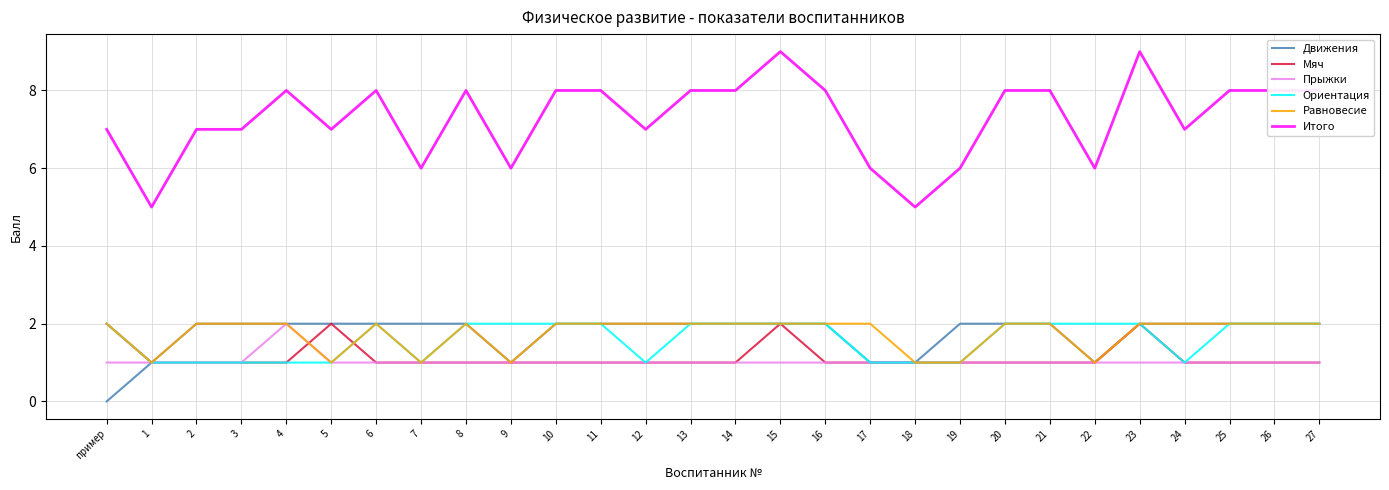

True or false: Мяч and Итого cross at least once.

False